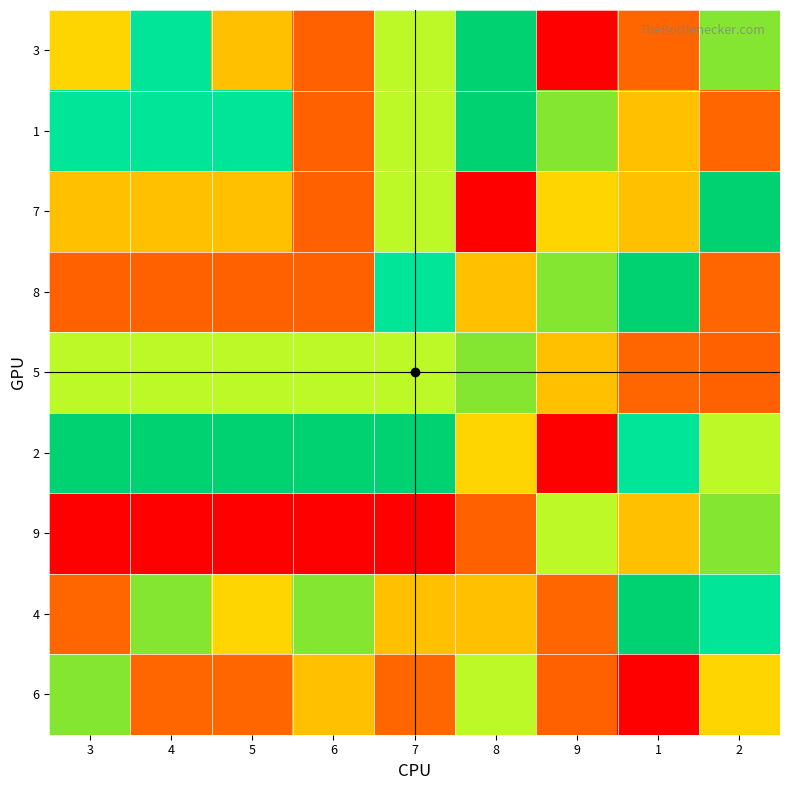

What is the spread (max minus min) of values at 4?

8